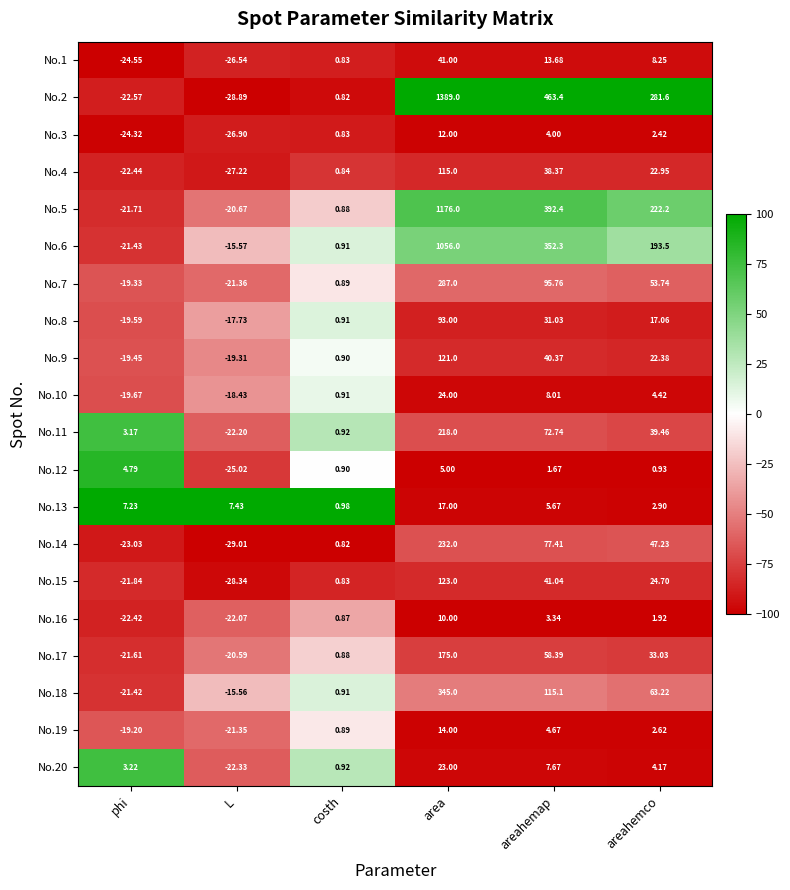

At which label is No.19 closest to -3?

costh